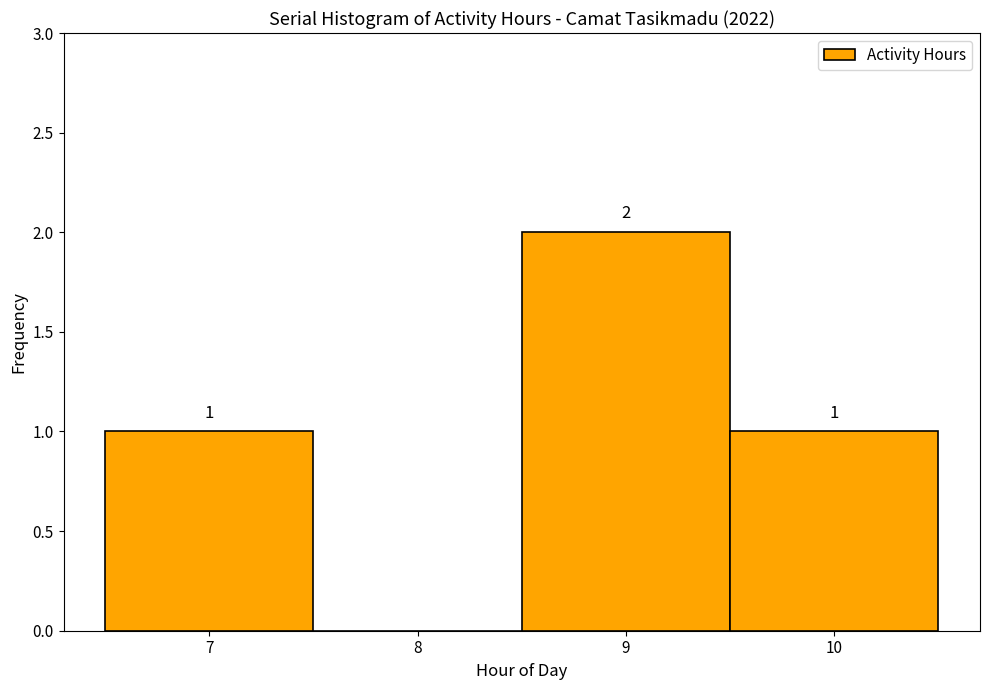

Which range on the x-axis has the tallest bar?

8.5 to 9.5